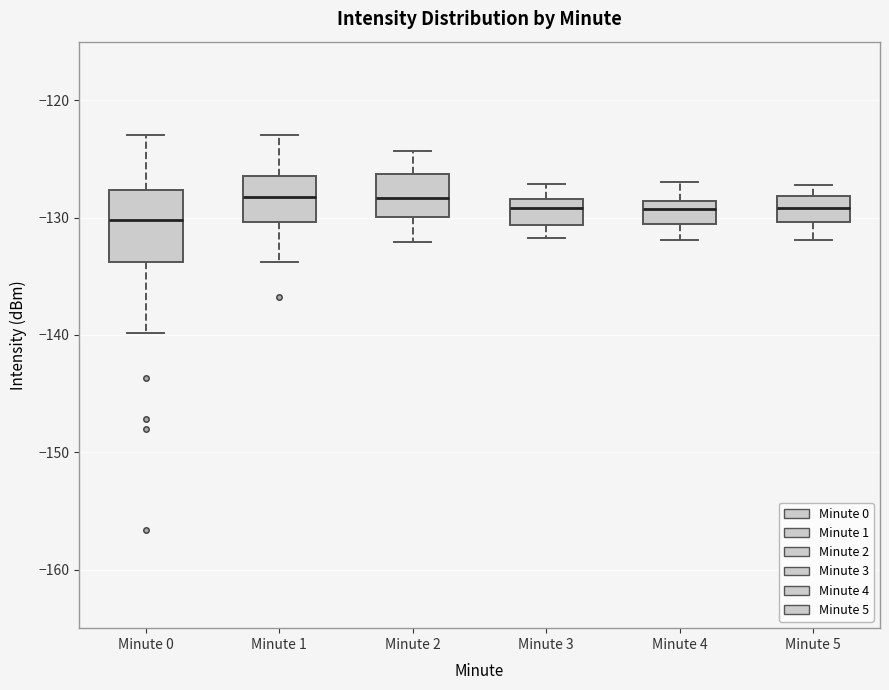

Where does the median line of the box for Minute 3 sit on the y-axis? The values are not printed on the chart, so give them approximately, as read against the axis.

-129